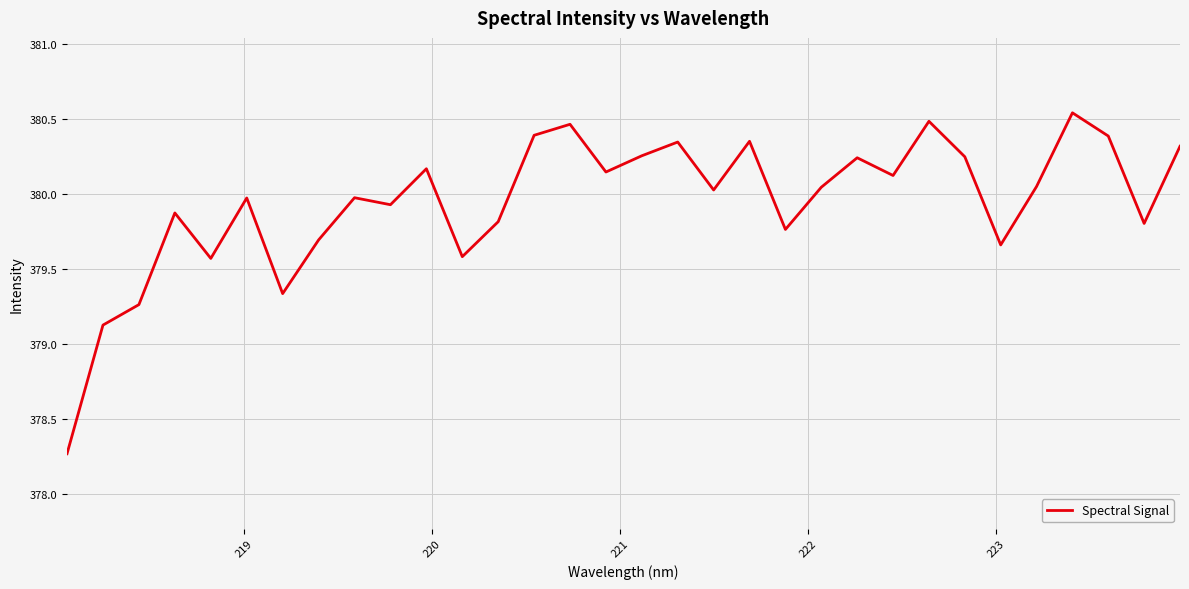

What is the difference between the maximum and minimum values?

2.3